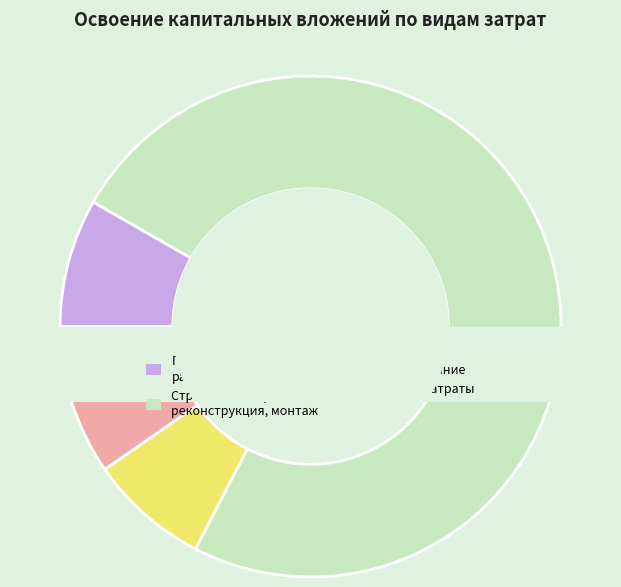

Is the sum of строительные работы, реконструкция, монтаж and прочие затраты greater than half?

Yes